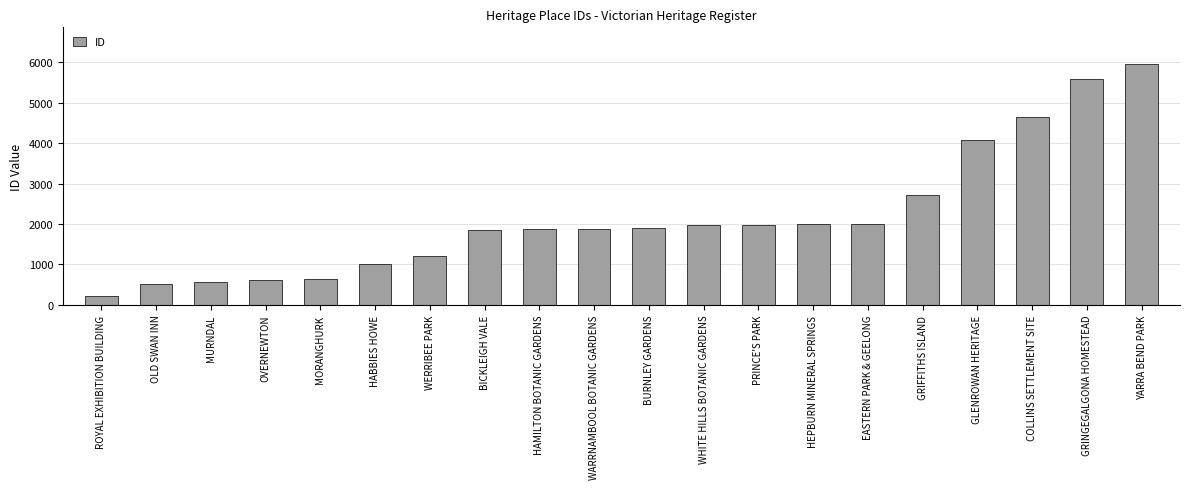

What value does the data have at EASTERN PARK & GEELONG, to the nearest 100?

2000